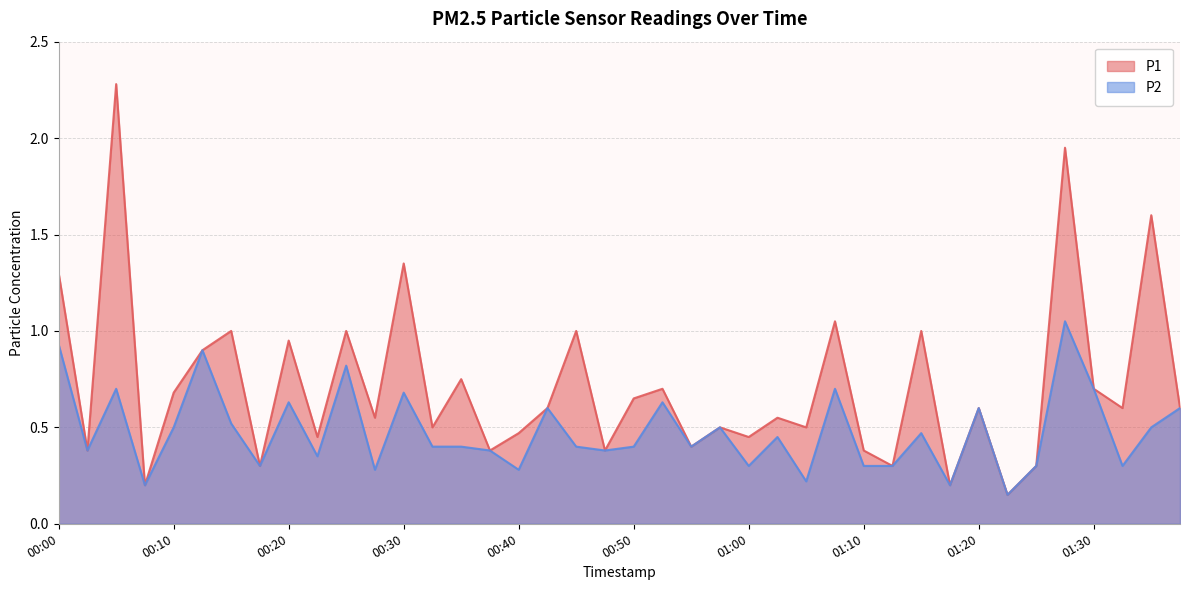

True or false: P1 and P2 intersect in this chart.

False